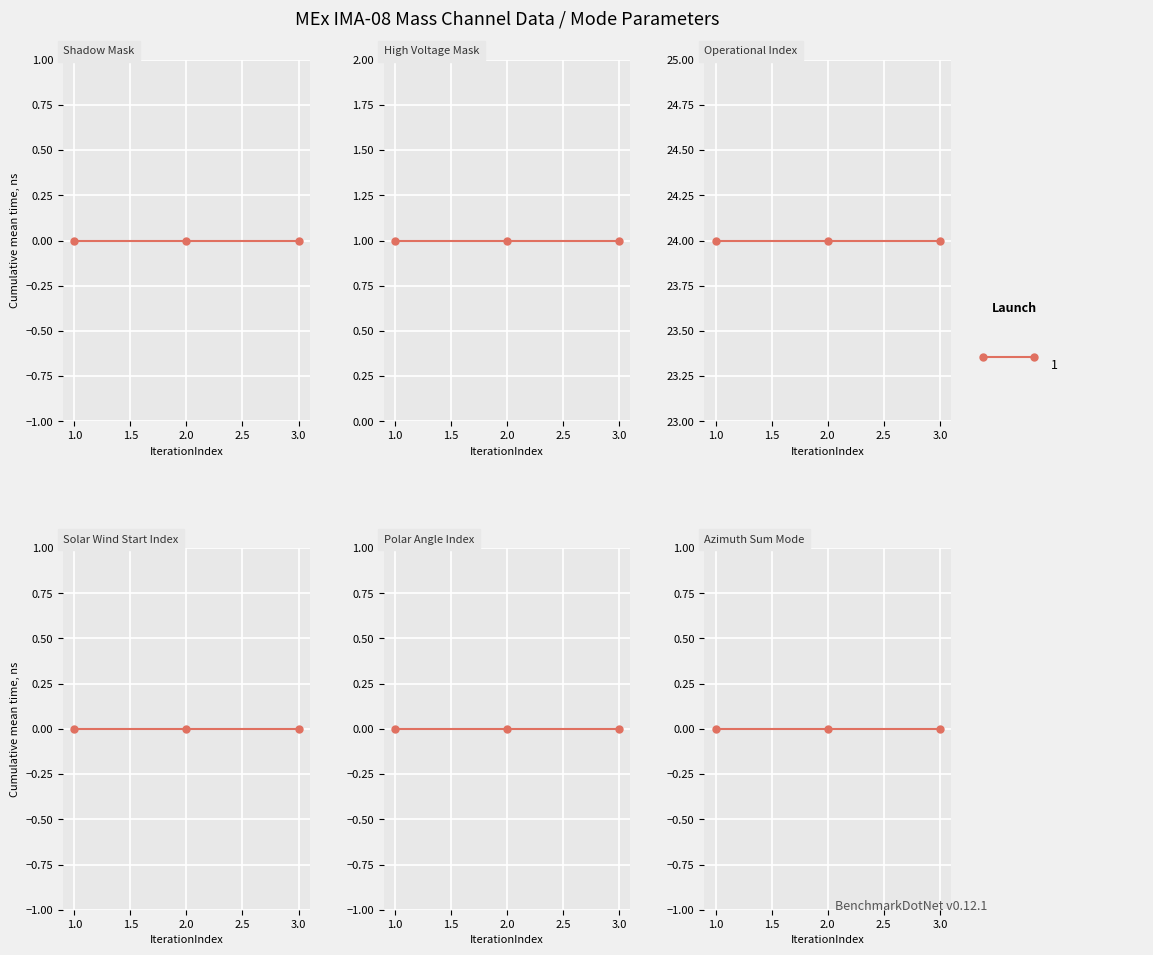

Is it true that Polar Angle Index equals 0 at 3.0?

True